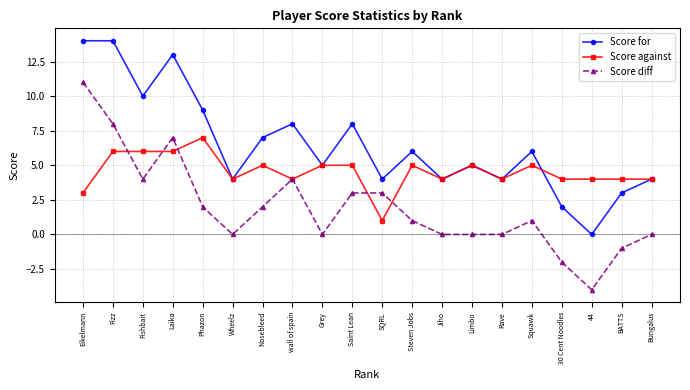

What is the spread (max minus min) of values at Squawk?

5